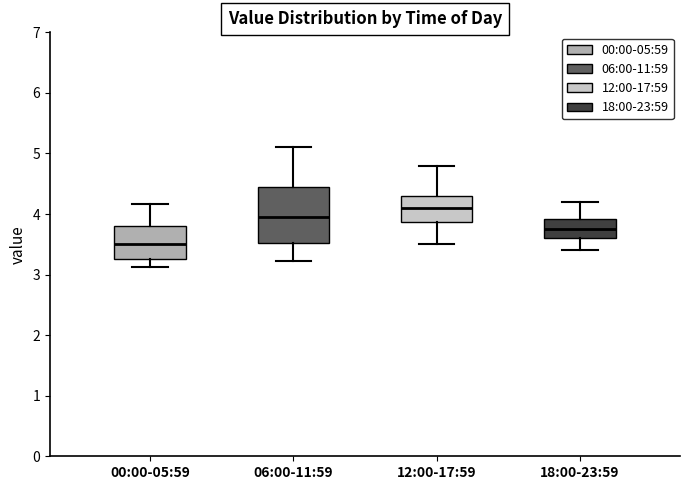

Which box's median line is the highest?

12:00-17:59